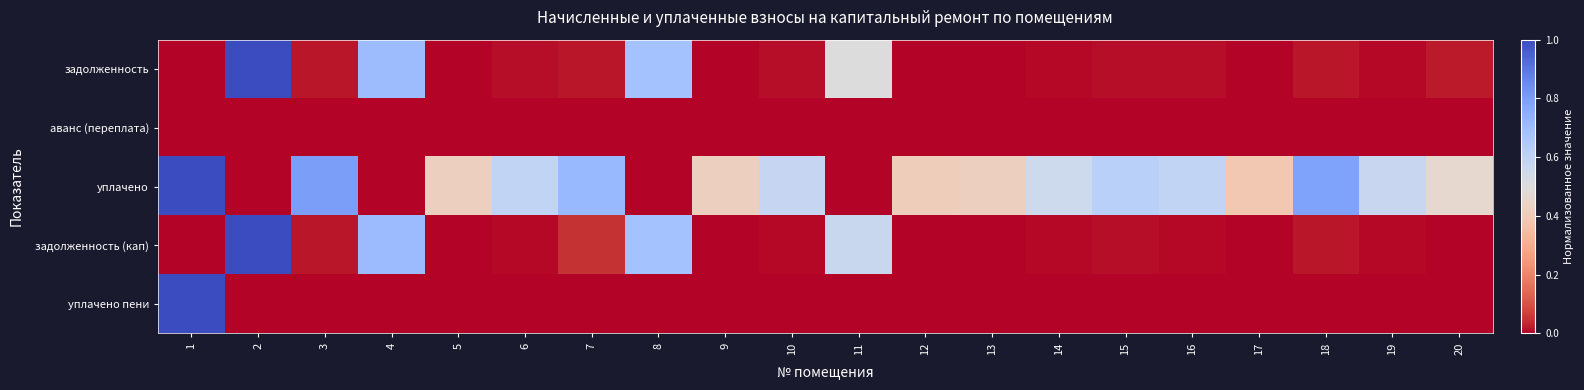

Reading left to right, transcribe all the data shown in this chart.

задолженность: 1=0.0	2=1.0	3=0.0	4=0.7	5=0.0	6=0.0	7=0.0	8=0.7	9=0.0	10=0.0	11=0.5	12=0.0	13=0.0	14=0.0	15=0.0	16=0.0	17=0.0	18=0.0	19=0.0	20=0.0
аванс (переплата): 1=0.0	2=0.0	3=0.0	4=0.0	5=0.0	6=0.0	7=0.0	8=0.0	9=0.0	10=0.0	11=0.0	12=0.0	13=0.0	14=0.0	15=0.0	16=0.0	17=0.0	18=0.0	19=0.0	20=0.0
уплачено: 1=1.0	2=0.0	3=0.8	4=0.0	5=0.4	6=0.6	7=0.7	8=0.0	9=0.4	10=0.6	11=0.0	12=0.4	13=0.4	14=0.6	15=0.6	16=0.6	17=0.4	18=0.8	19=0.6	20=0.5
задолженность (кап): 1=0.0	2=1.0	3=0.0	4=0.7	5=0.0	6=0.0	7=0.0	8=0.7	9=0.0	10=0.0	11=0.6	12=0.0	13=0.0	14=0.0	15=0.0	16=0.0	17=0.0	18=0.0	19=0.0	20=0.0
уплачено пени: 1=1.0	2=0.0	3=0.0	4=0.0	5=0.0	6=0.0	7=0.0	8=0.0	9=0.0	10=0.0	11=0.0	12=0.0	13=0.0	14=0.0	15=0.0	16=0.0	17=0.0	18=0.0	19=0.0	20=0.0